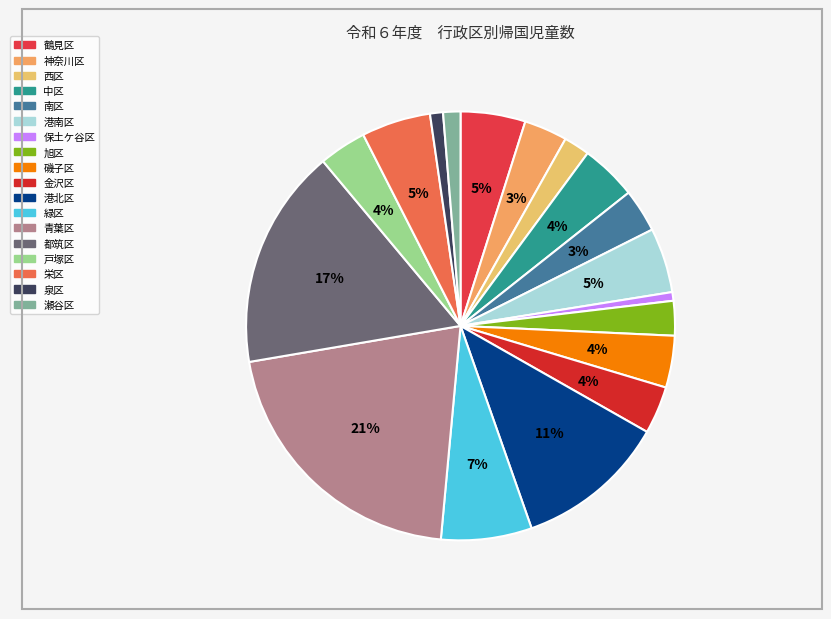

What is the total percentage of 西区 and 瀬谷区?

3.3%